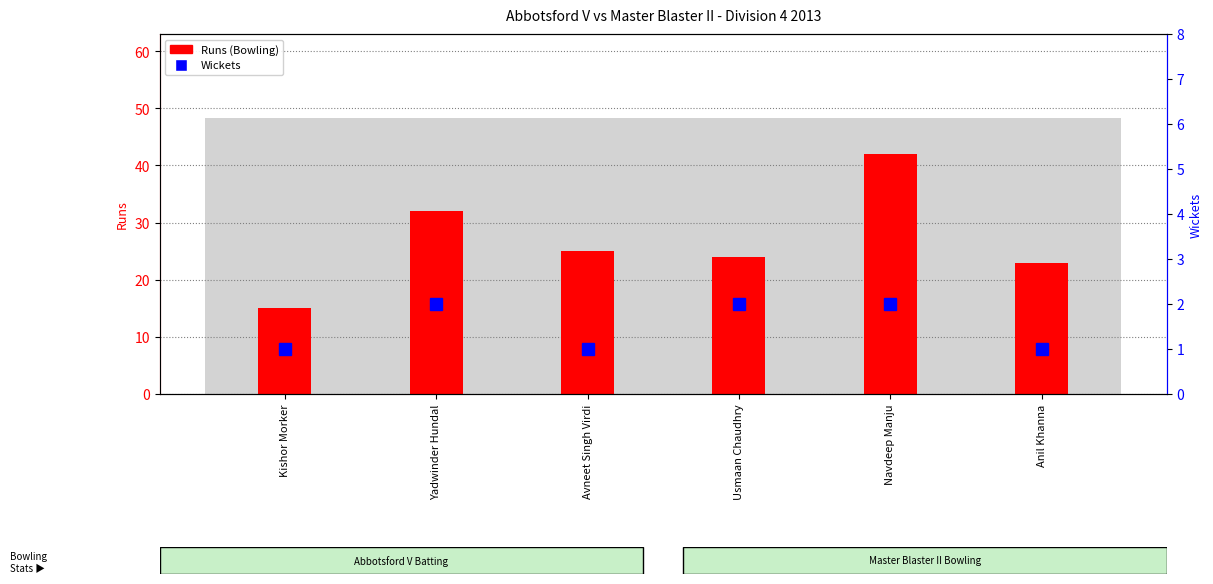

What is the label of the 1st bar from the left?

Kishor Morker